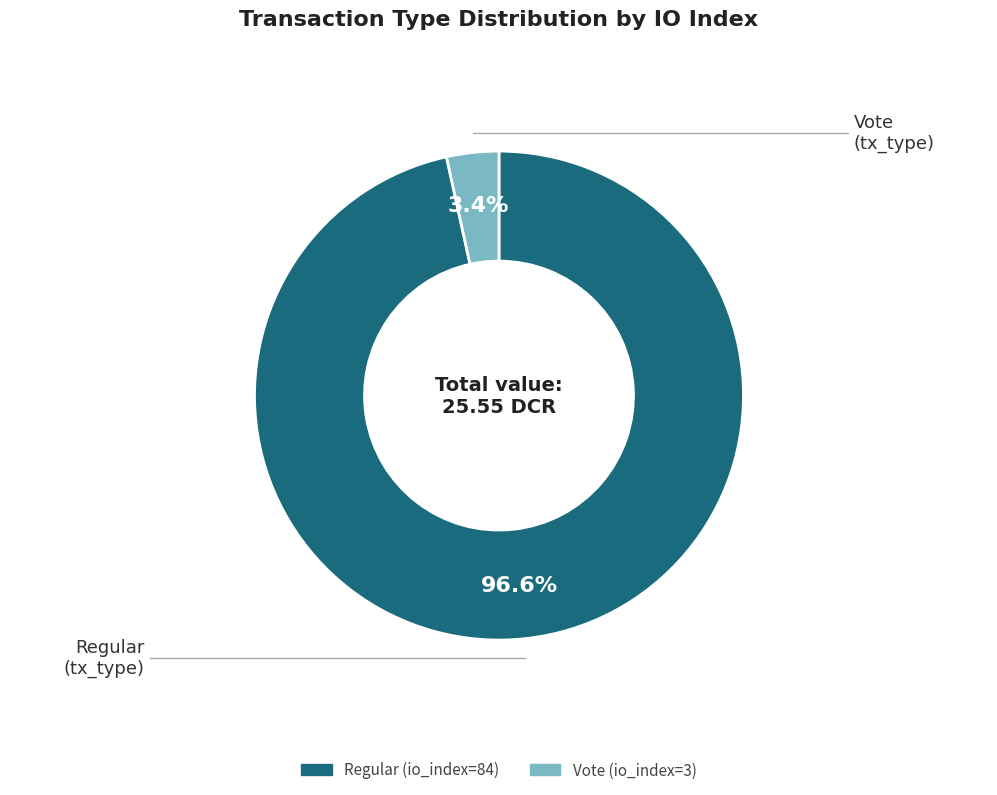

To the nearest percent, what is the combined percentage of Regular (io_index=84) and Vote (io_index=3)?

100%